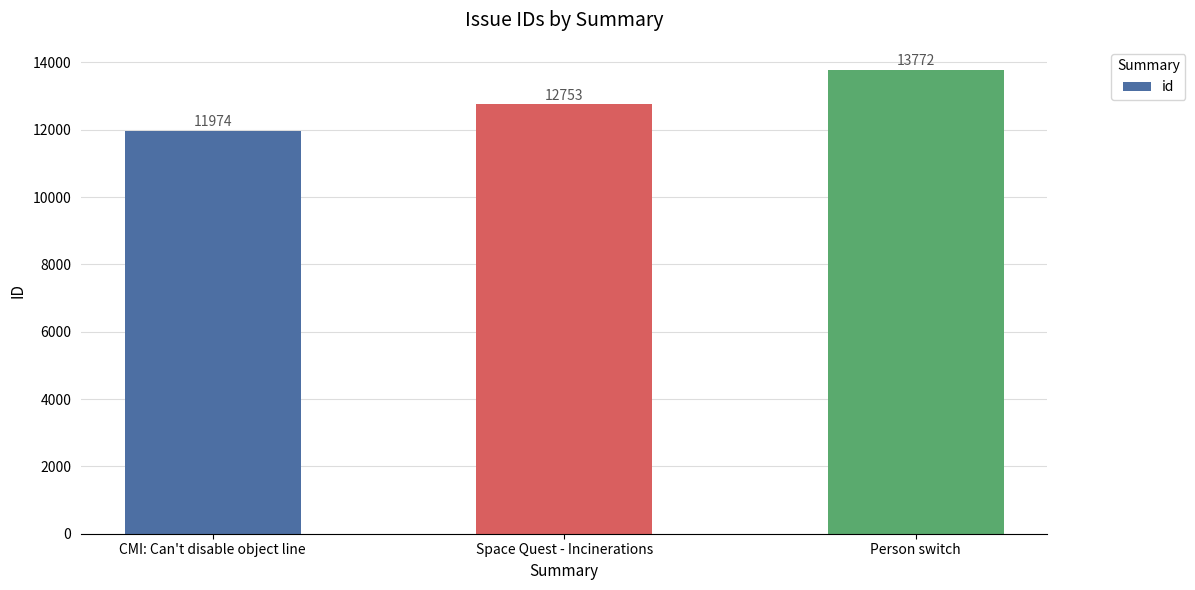

What is the label of the 3rd bar from the left?

Person switch